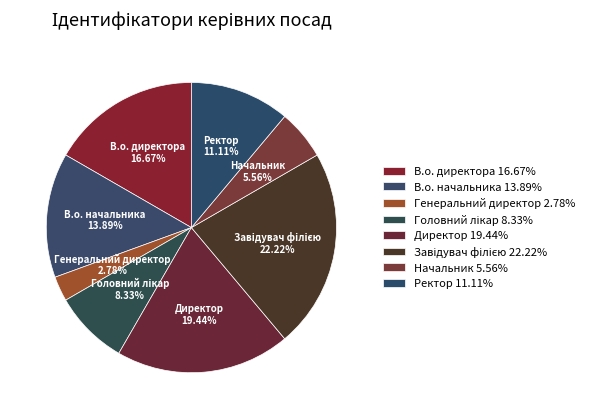

Do Начальник 5.56% and Ректор 11.11% together represent more than half of the pie?

No